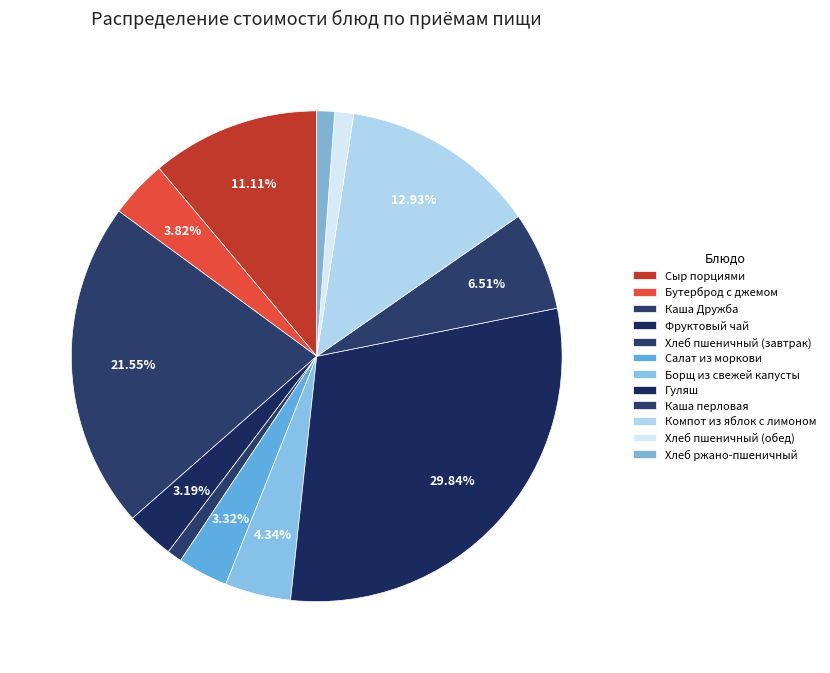

The Бутерброд с джемом slice represents 1% of the pie. True or false?

False